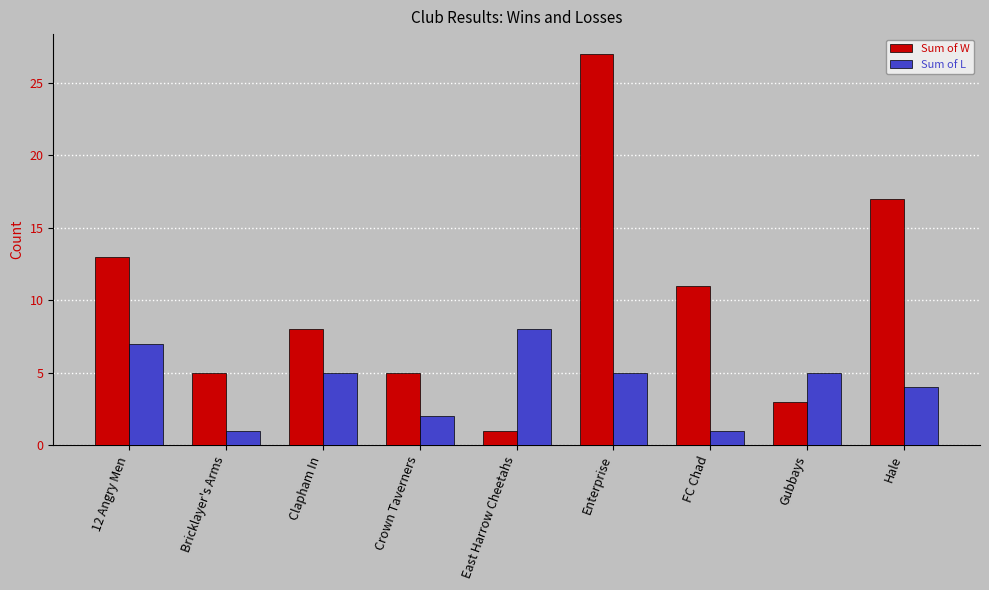

Is the value of Sum of W at Clapham In greater than the value of Sum of L at FC Chad?

Yes